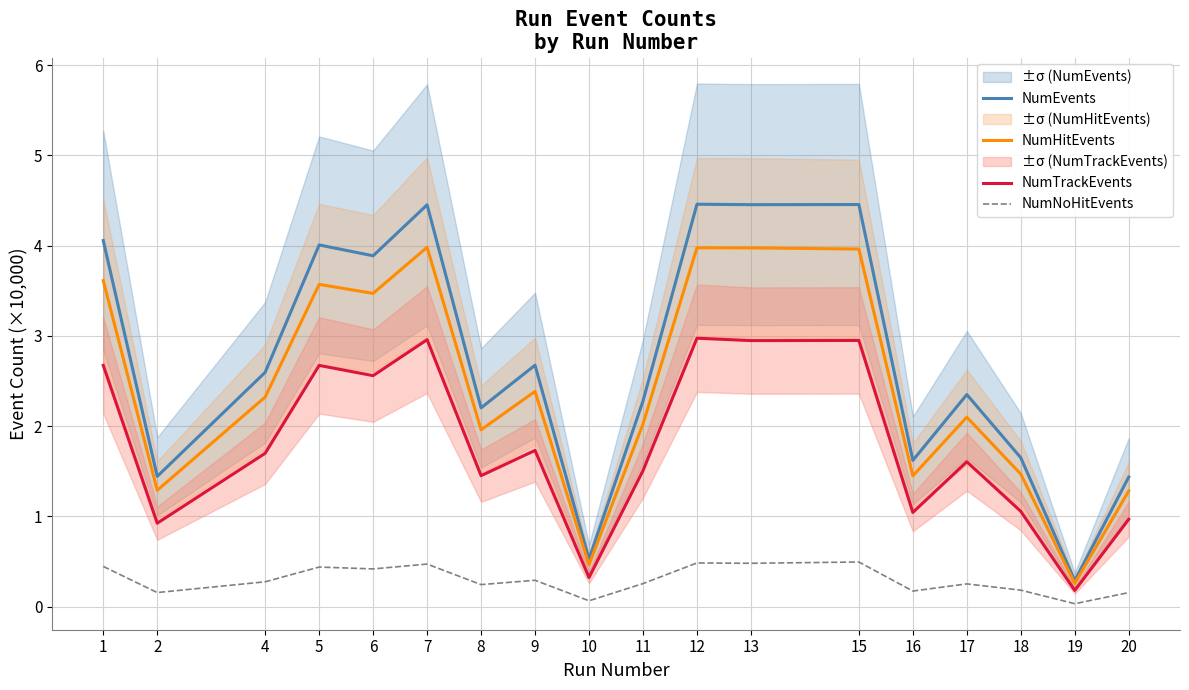

What is the difference between the highest and lowest values at 6?

3.5